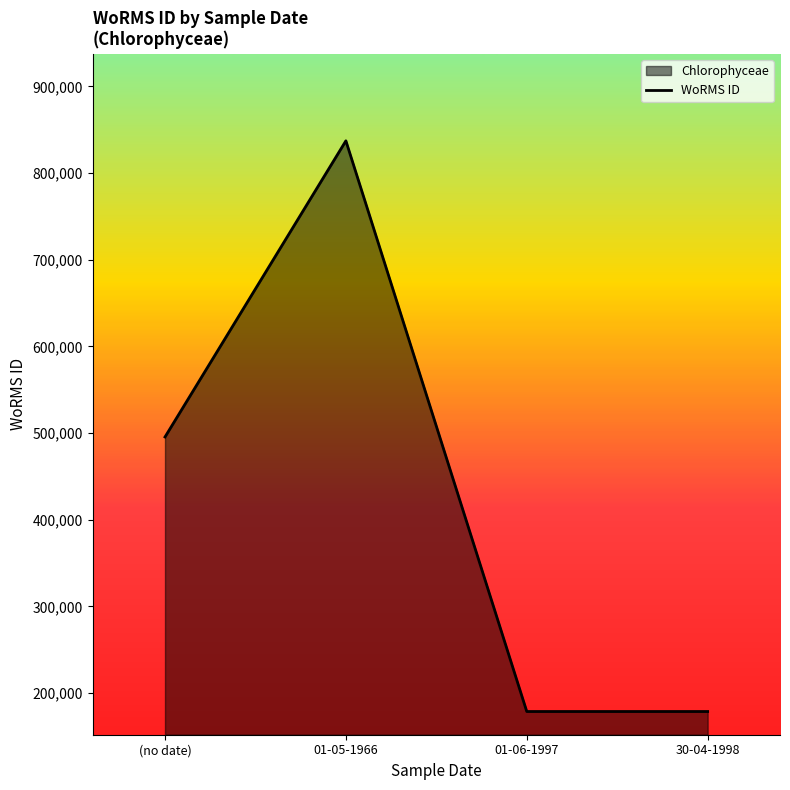

List the labels in order of value, smallest first.

01-06-1997, 30-04-1998, (no date), 01-05-1966